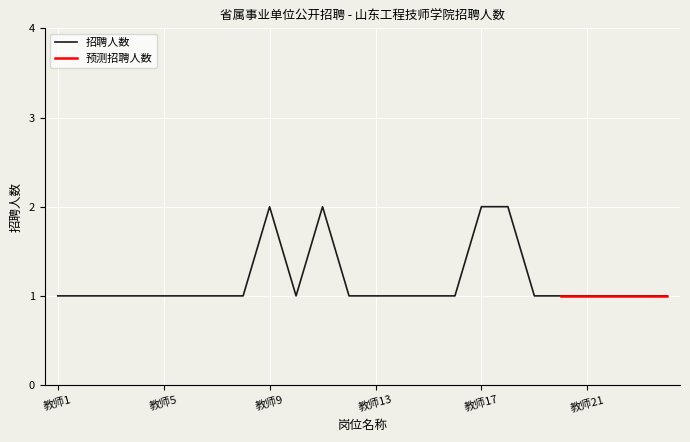

What is the difference between the second highest and second lowest values?

1